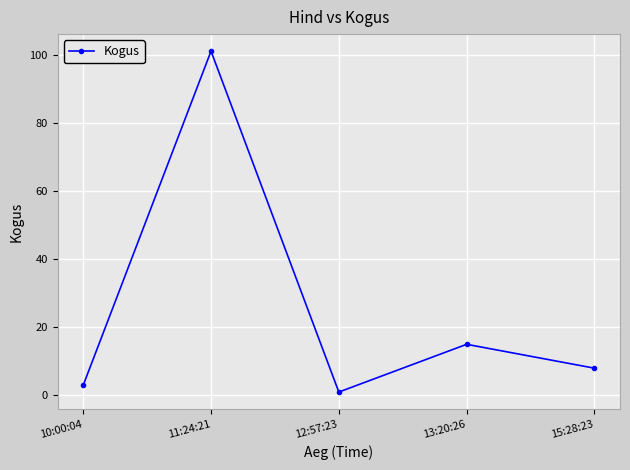

What position from the right is 12:57:23?

3